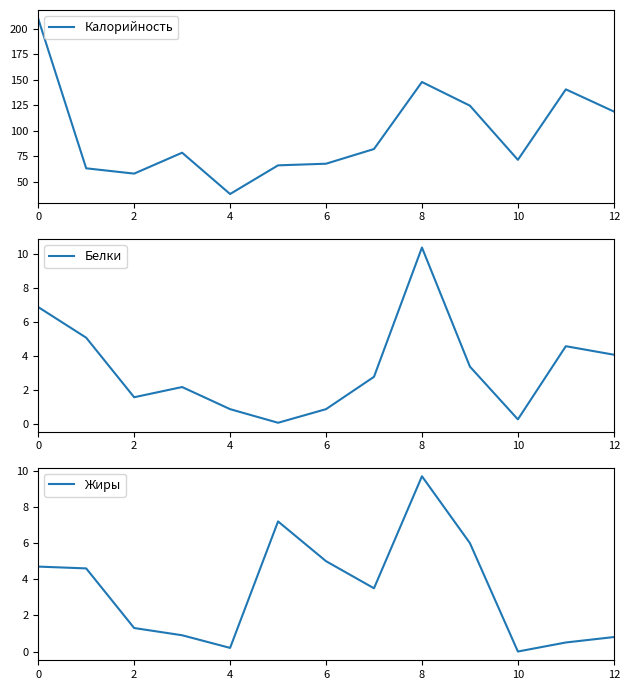

What is the value of the Жиры point at the 5th from the left?

0.2